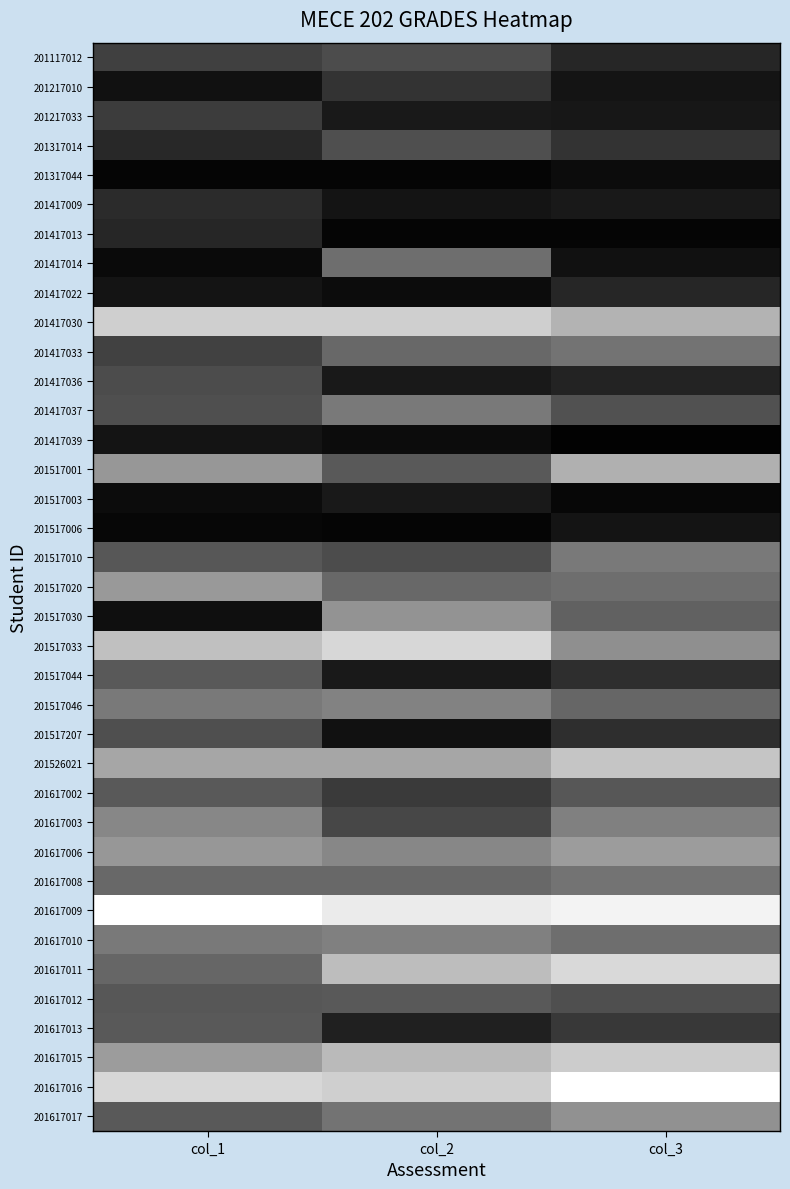

Reading right to left, what are all the values shown in this chart?

201117012: col_3=15	col_2=30	col_1=25
201217010: col_3=8	col_2=20	col_1=7
201217033: col_3=9	col_2=10	col_1=24
201317014: col_3=20	col_2=31	col_1=16
201317044: col_3=5	col_2=2	col_1=2
201417009: col_3=10	col_2=8	col_1=17
201417013: col_3=2	col_2=2	col_1=15
201417014: col_3=7	col_2=43	col_1=4
201417022: col_3=15	col_2=5	col_1=8
201417030: col_3=70	col_2=81	col_1=81
201417033: col_3=45	col_2=41	col_1=26
201417036: col_3=14	col_2=10	col_1=30
201417037: col_3=32	col_2=48	col_1=31
201417039: col_3=1	col_2=5	col_1=8
201517001: col_3=69	col_2=35	col_1=59
201517003: col_3=3	col_2=10	col_1=5
201517006: col_3=8	col_2=2	col_1=3
201517010: col_3=48	col_2=30	col_1=34
201517020: col_3=43	col_2=41	col_1=60
201517030: col_3=38	col_2=58	col_1=6
201517033: col_3=56	col_2=84	col_1=75
201517044: col_3=18	col_2=10	col_1=35
201517046: col_3=40	col_2=51	col_1=48
201517207: col_3=18	col_2=7	col_1=31
201526021: col_3=77	col_2=65	col_1=65
201617002: col_3=34	col_2=23	col_1=35
201617003: col_3=50	col_2=28	col_1=53
201617006: col_3=61	col_2=53	col_1=59
201617008: col_3=45	col_2=41	col_1=41
201617009: col_3=95	col_2=92	col_1=100
201617010: col_3=43	col_2=50	col_1=48
201617011: col_3=85	col_2=74	col_1=40
201617012: col_3=31	col_2=35	col_1=34
201617013: col_3=22	col_2=13	col_1=35
201617015: col_3=80	col_2=73	col_1=61
201617016: col_3=100	col_2=81	col_1=84
201617017: col_3=57	col_2=45	col_1=35